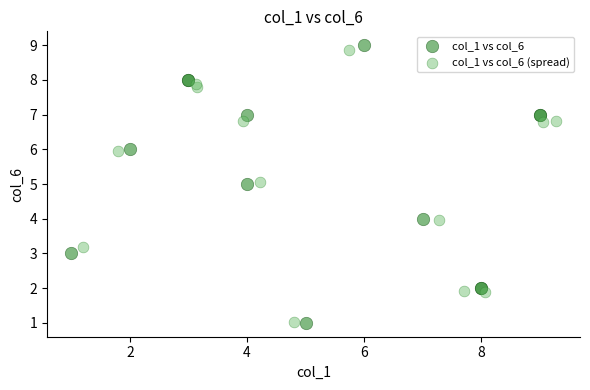

Which series has the largest Y range (max minus min)?

col_1 vs col_6